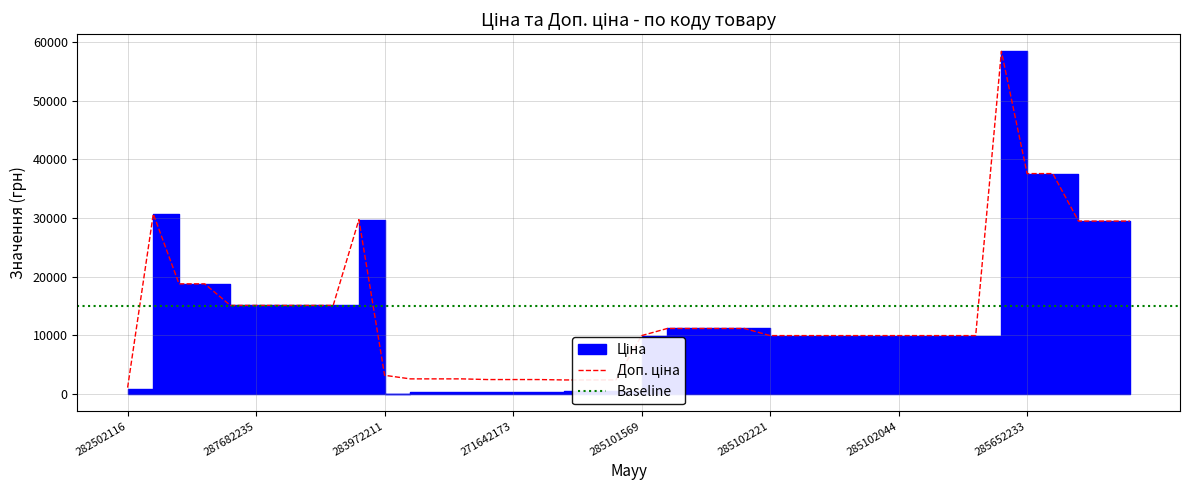

What is the label of the 32nd point from the right?

287682231